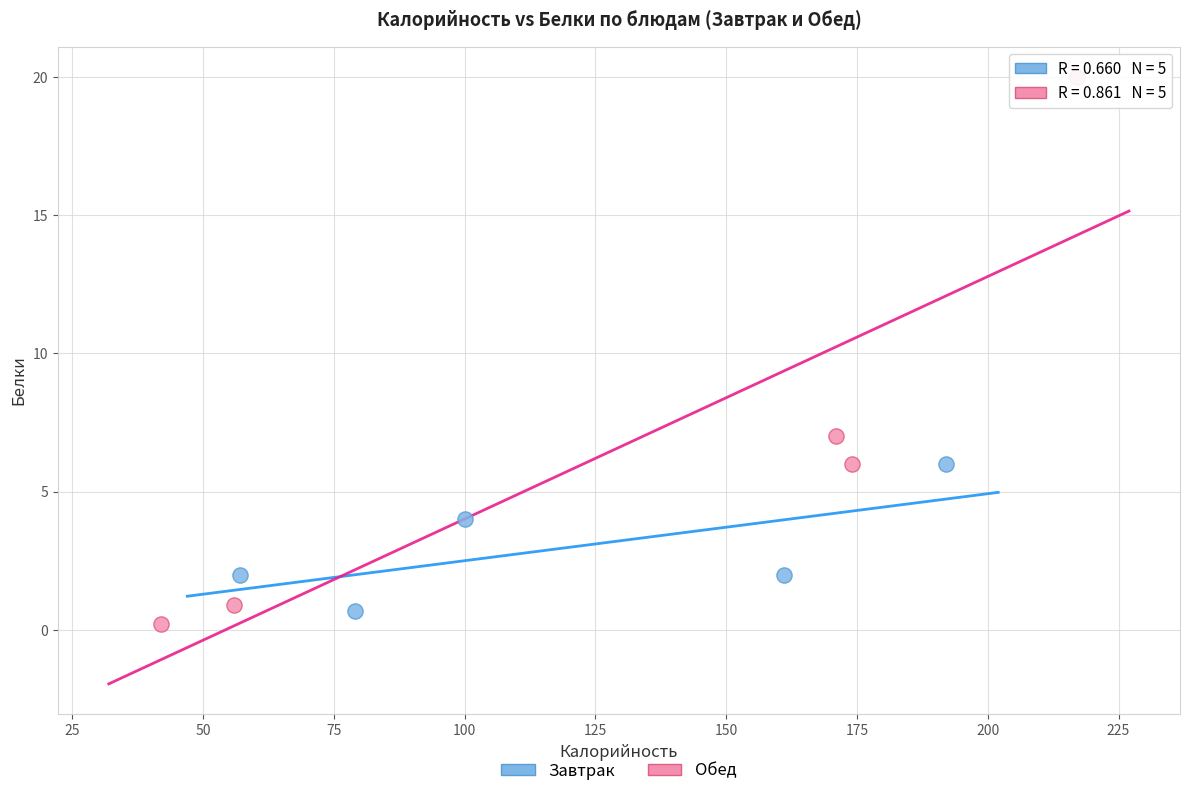

Which series contains the highest Y value?

Обед